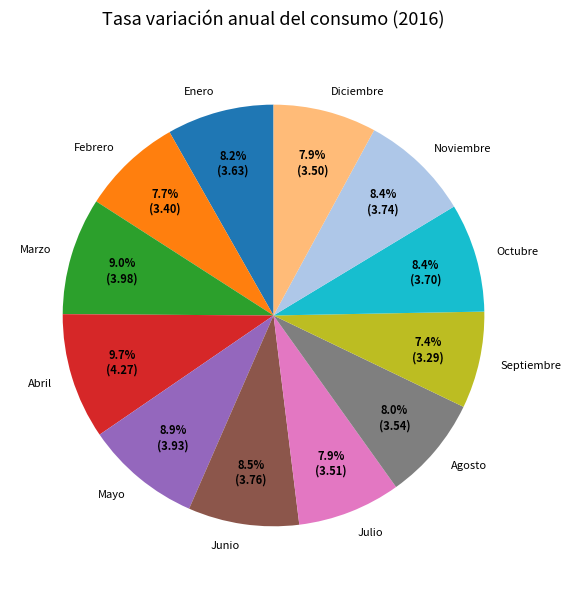

How many slices are in this pie chart?

12